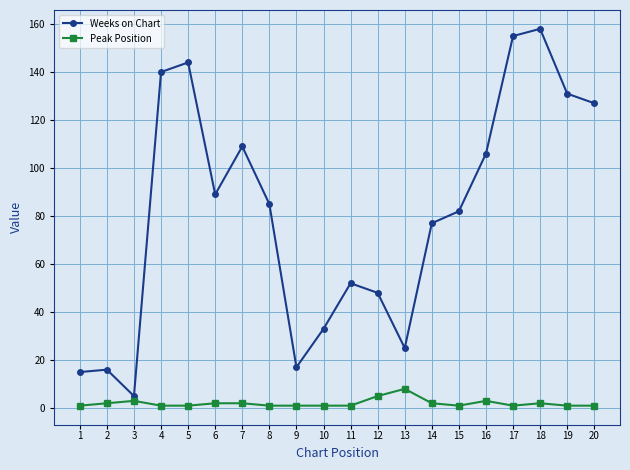

The Weeks on Chart series shows 131 at 19. True or false?

True